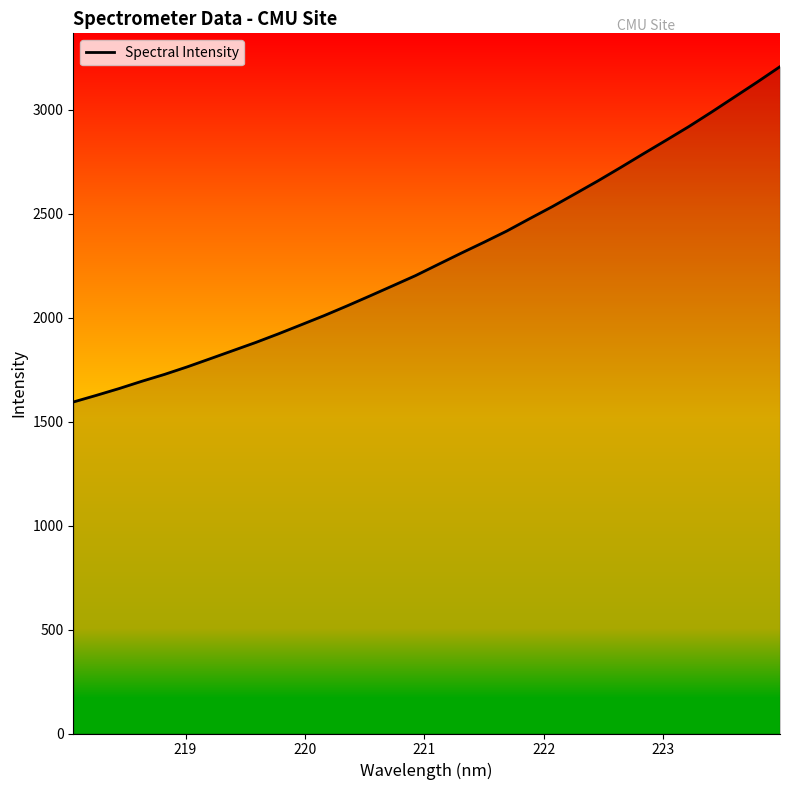

What is the difference between the maximum and minimum values?

1613.1